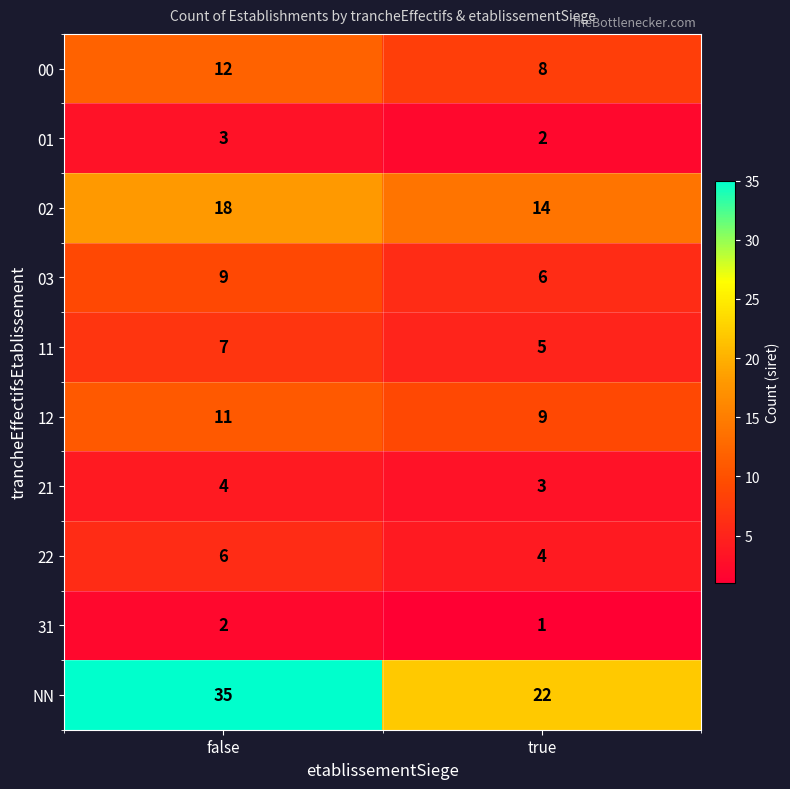

Is it true that 01 equals 5 at false?

False